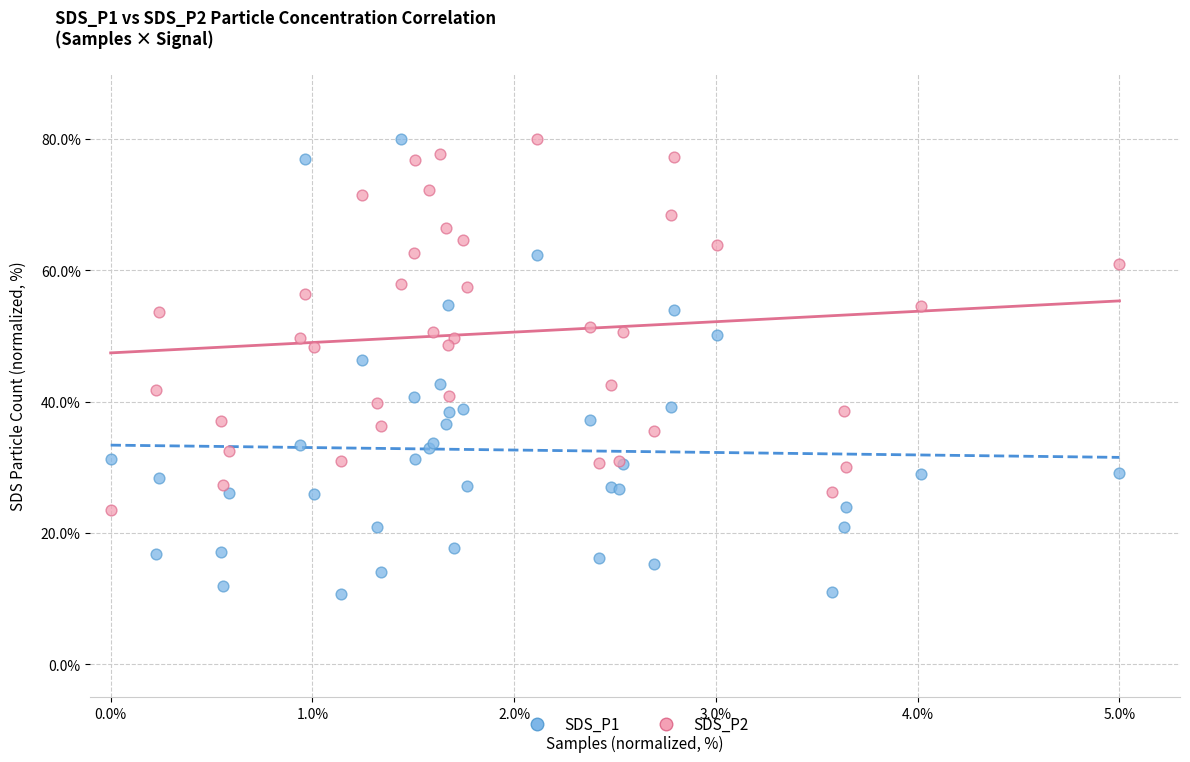

Which series reaches the minimum Y coordinate?

SDS_P1